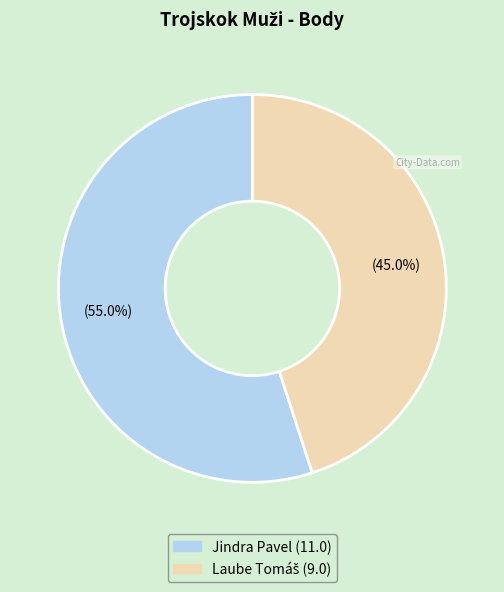

What is the largest slice in the pie chart?

Jindra Pavel